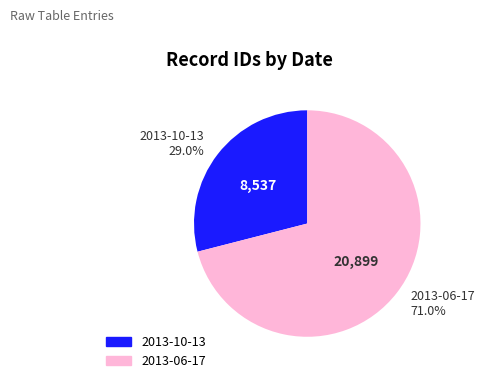

How many slices are in this pie chart?

2